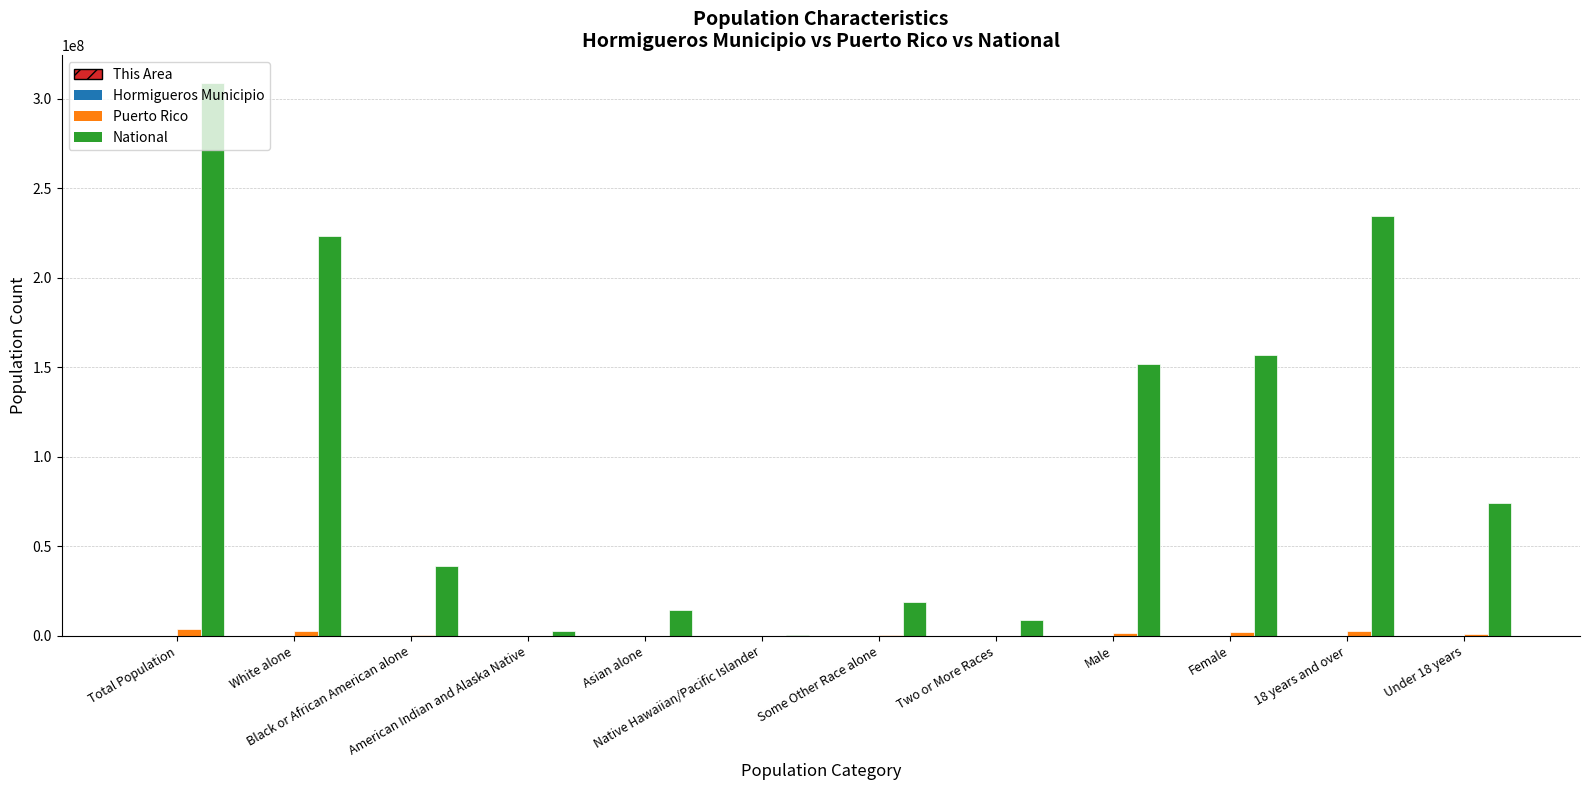

How many groups of bars are there?

12